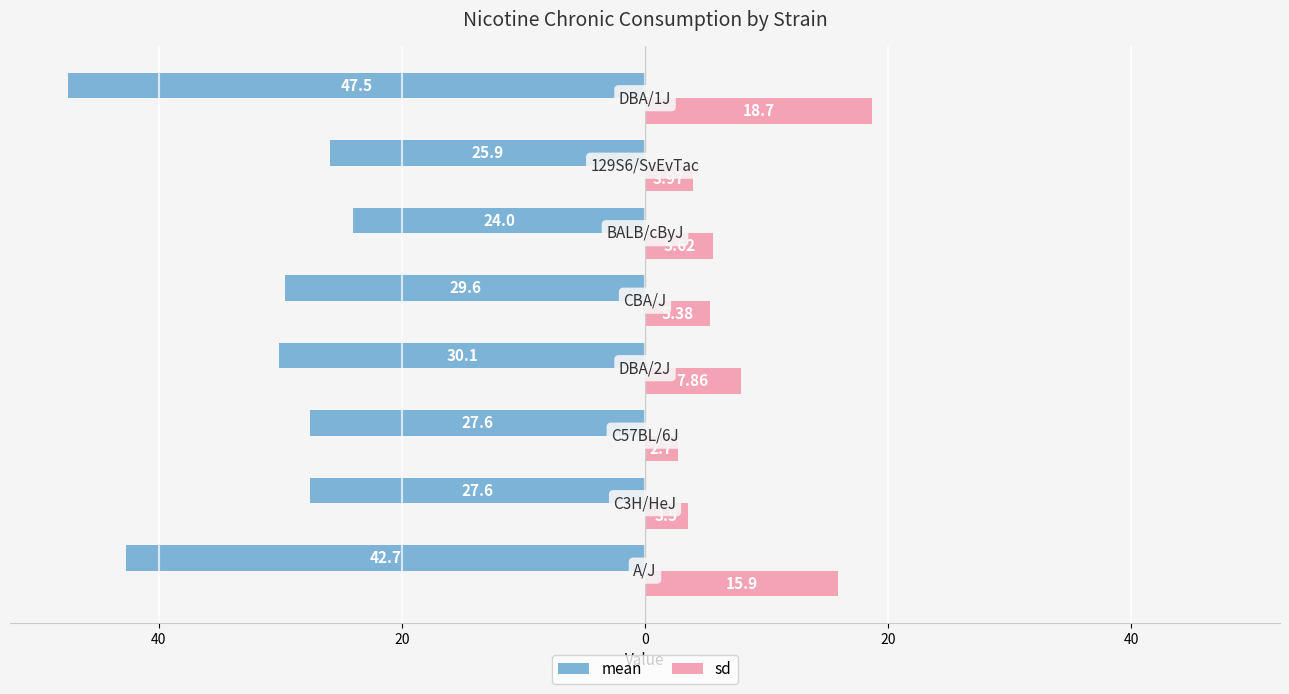

What is the value of the sd bar at the 3rd from the left?

2.7